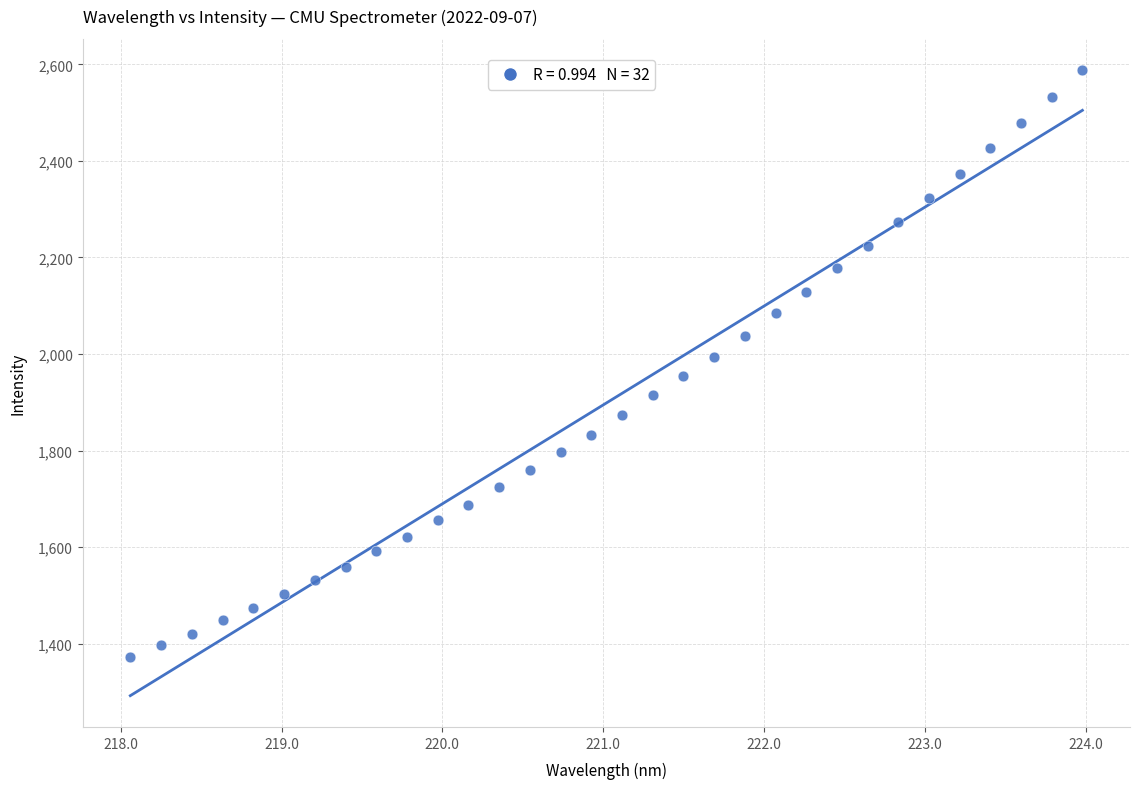

What is the range of Y values (max minus min)?

1216.6